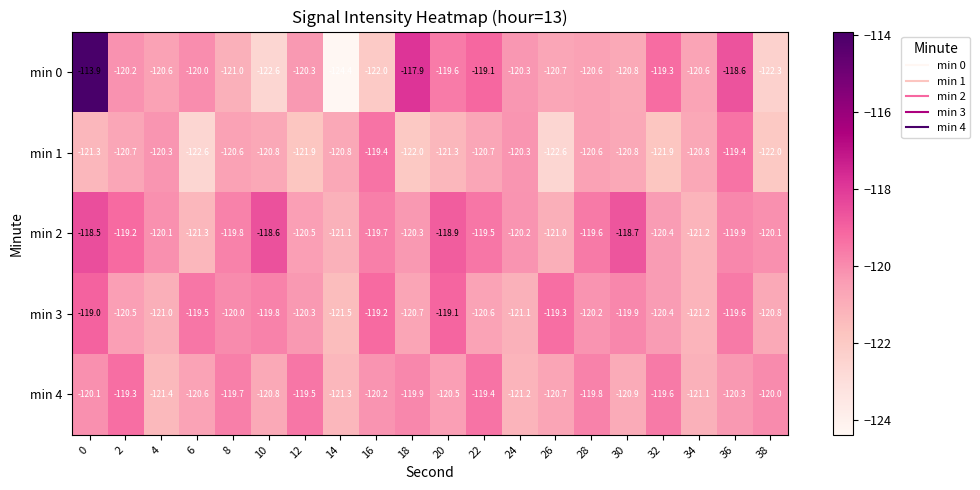

What is the difference between the second highest and minimum values in the min 0 series?

6.5